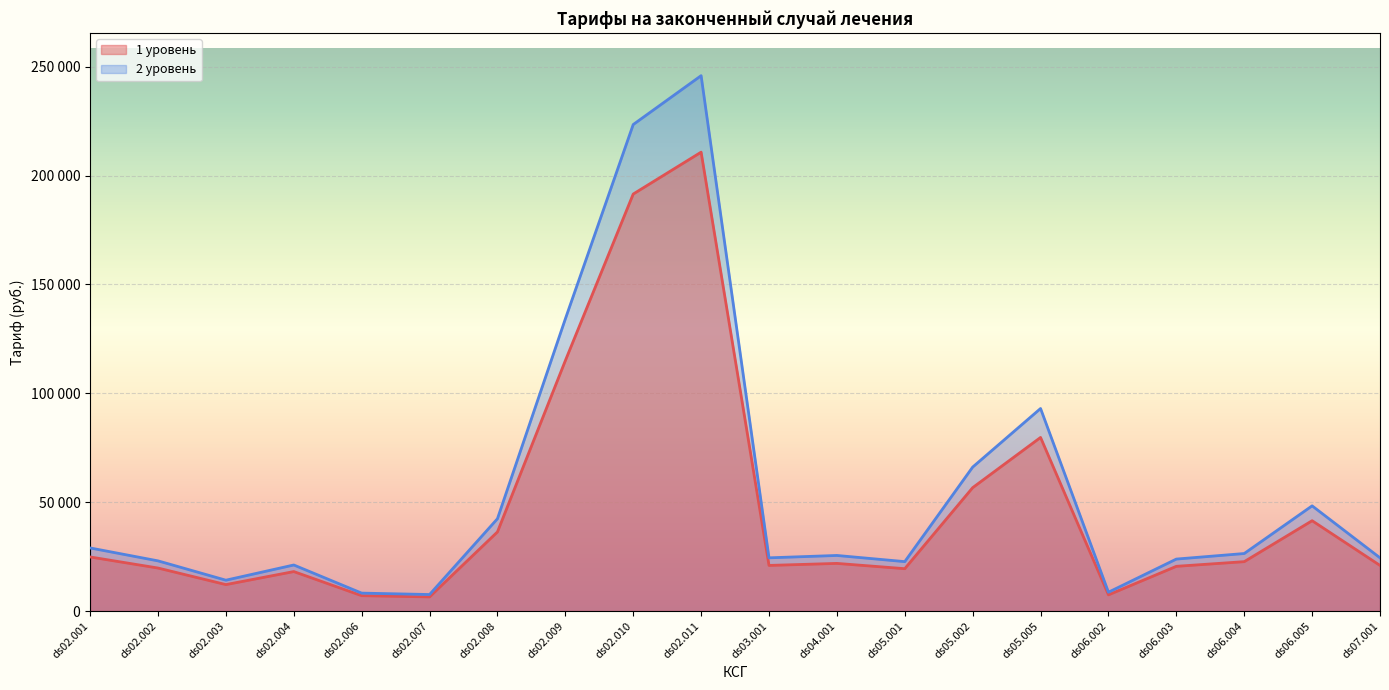

Rank the series at ds04.001 from highest to lowest value.

2 уровень, 1 уровень